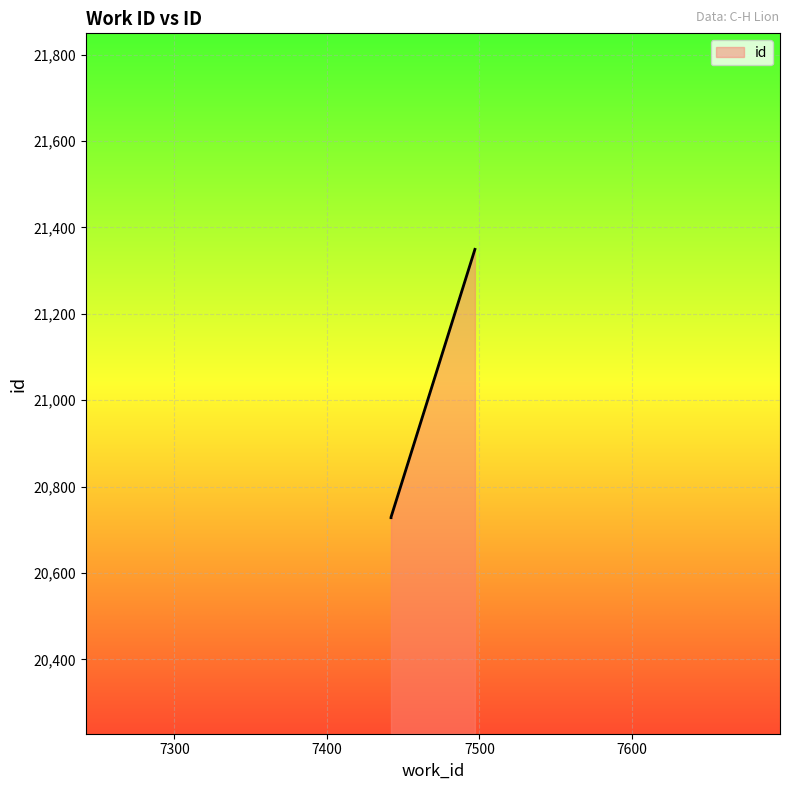

How many lines are shown in the chart?

1